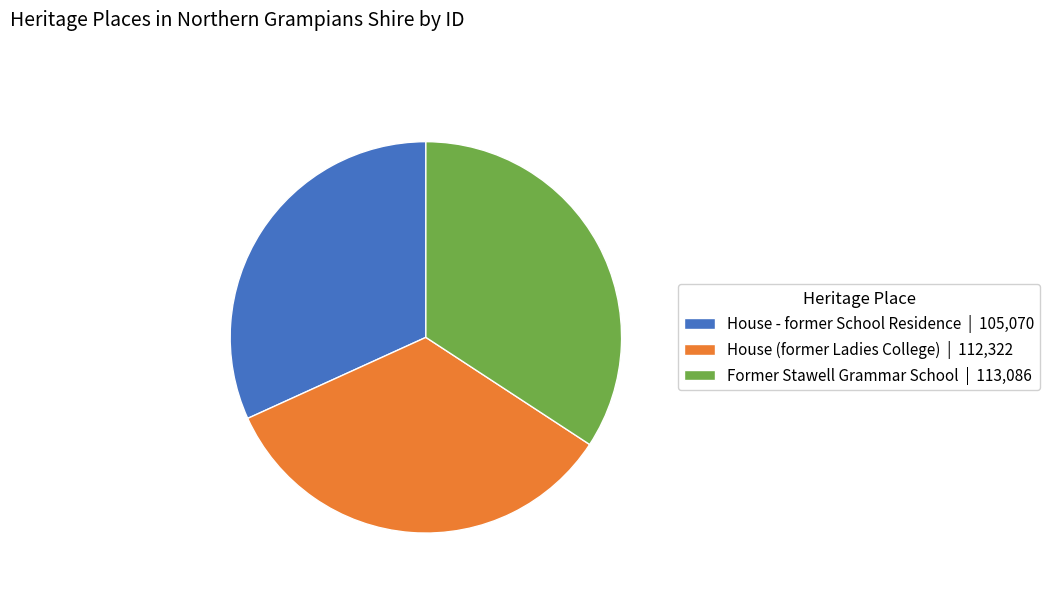

The House (former Ladies College) | 112,322 slice represents 34% of the pie. True or false?

True